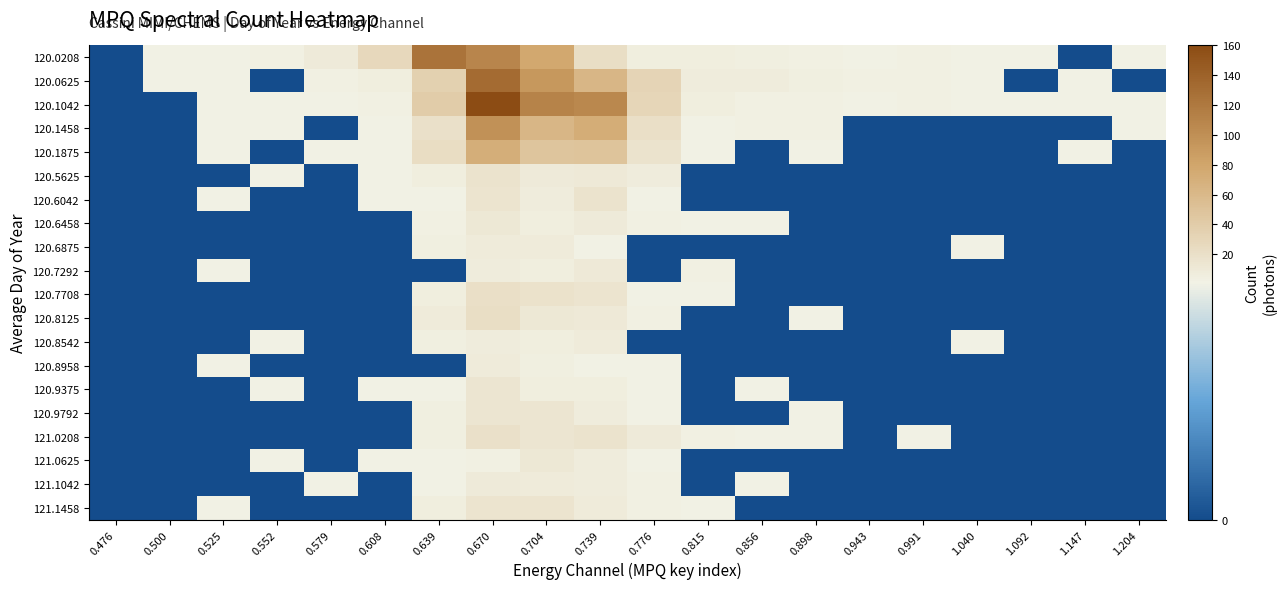

What is the total value across all series at 0.670?

758